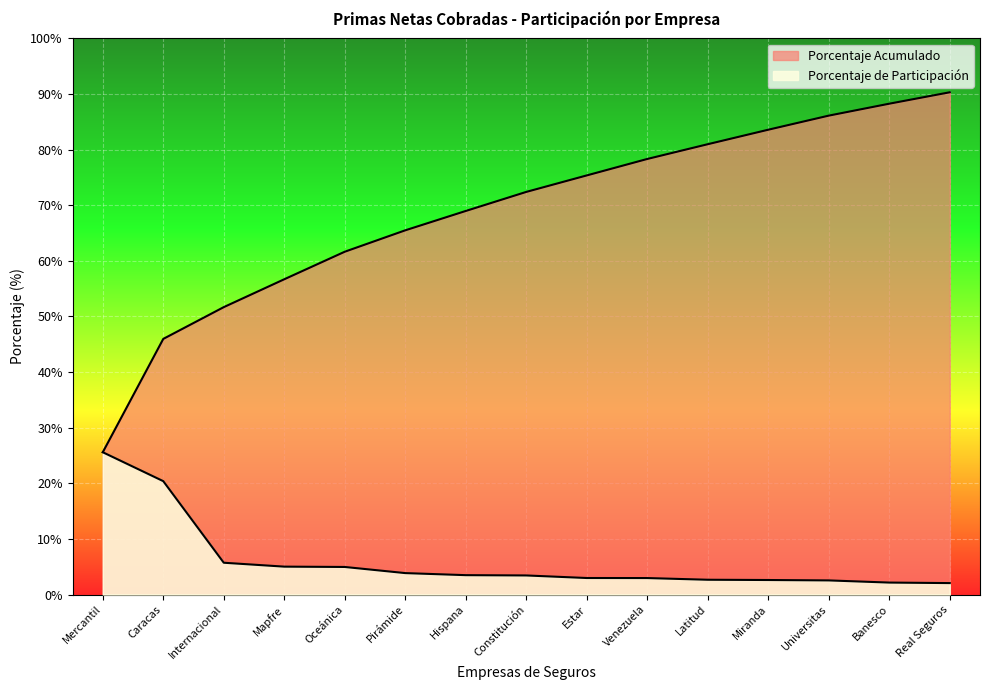

How many distinct data groups are displayed?

2